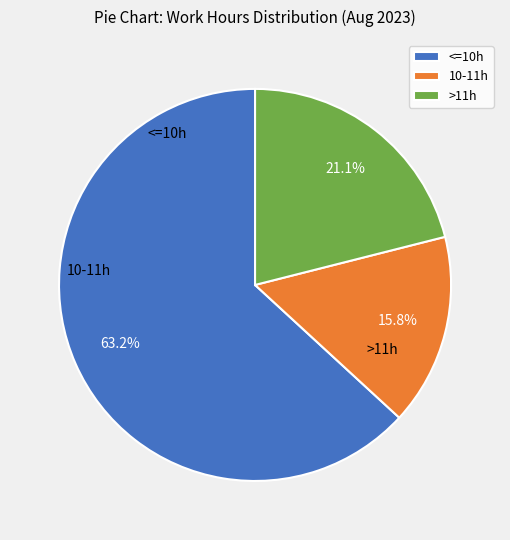

Combined, do 10-11h and <=10h account for over 50%?

Yes